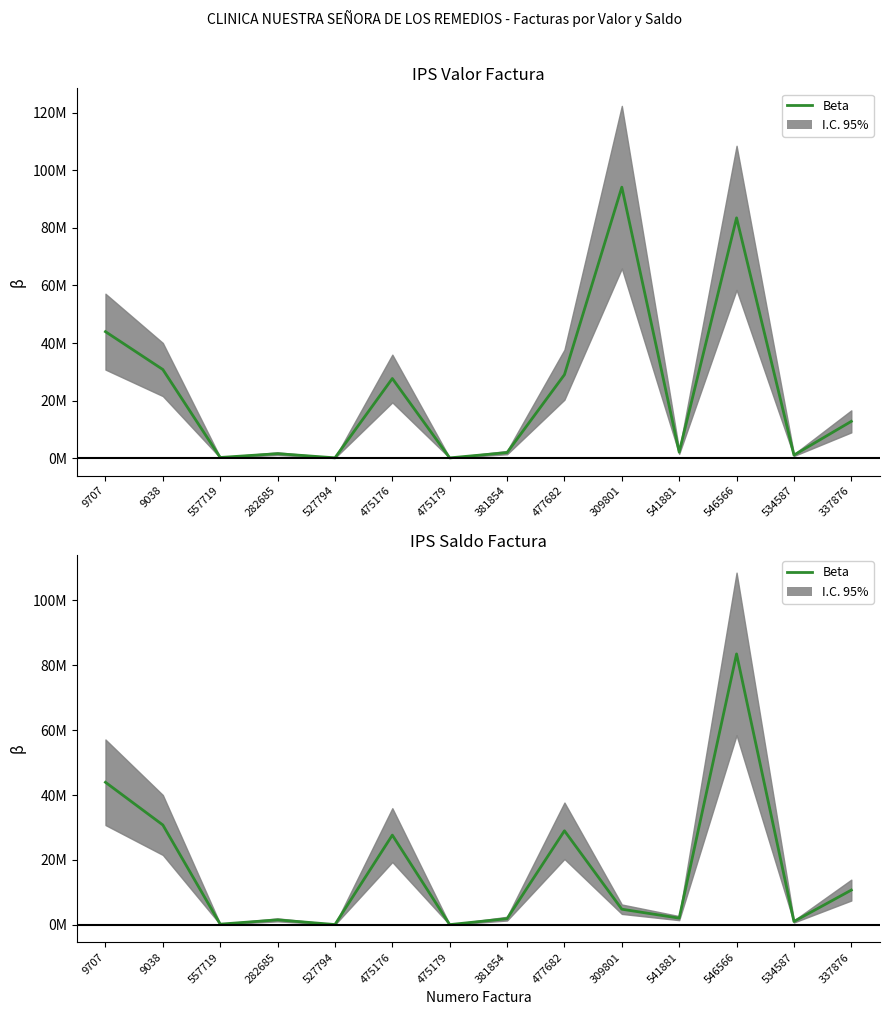

Does the chart have visible grid lines?

No